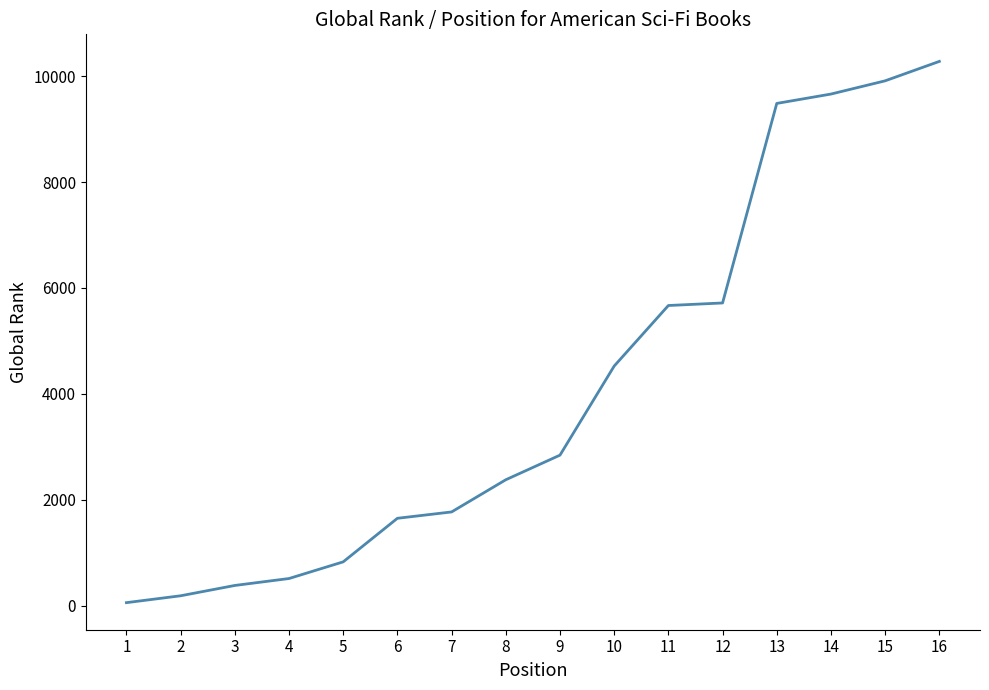

Is it true that the value at 14 is 2996?

False